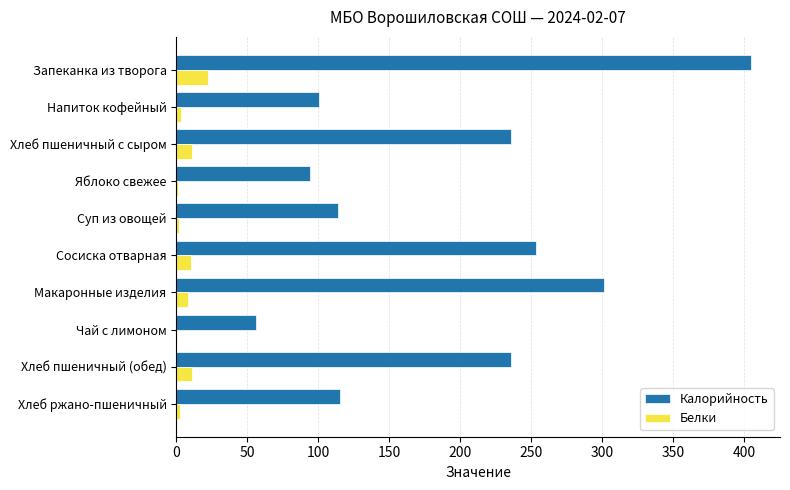

Is it true that Калорийность equals 236.0 at Хлеб пшеничный с сыром?

True